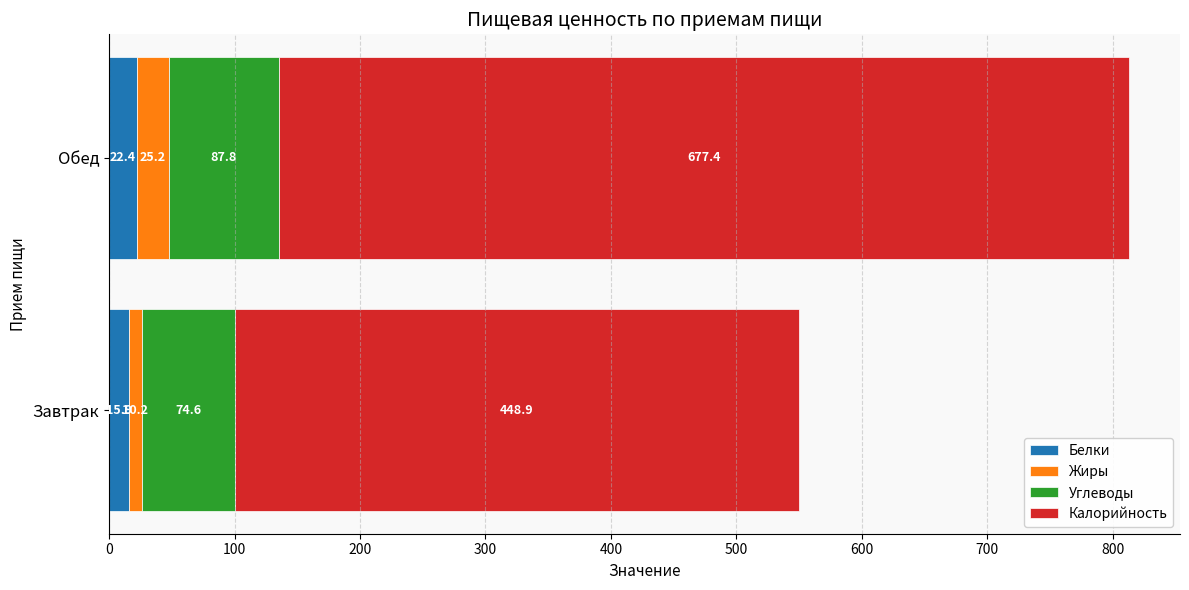

What is the difference between the maximum and minimum values in the Белки series?

6.5